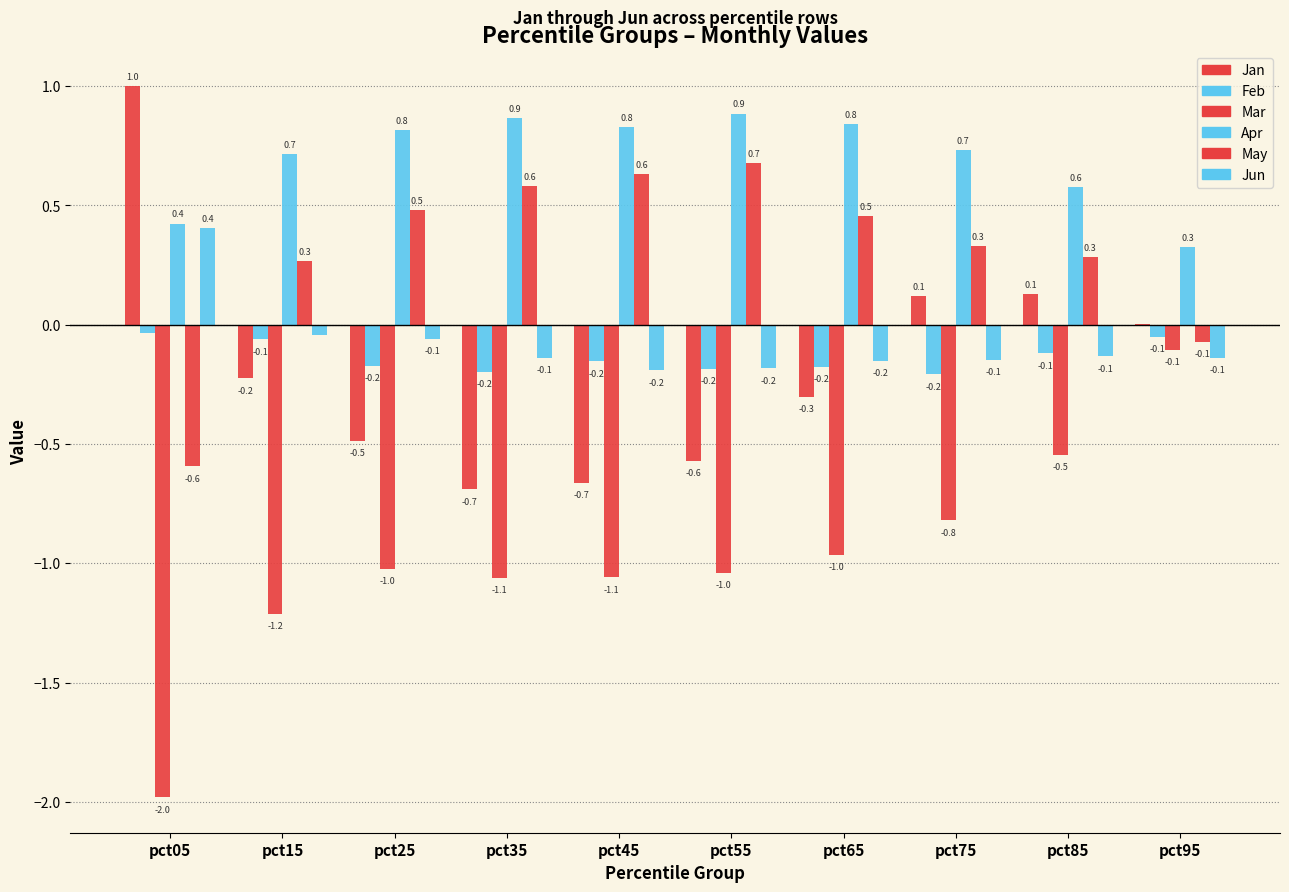

At which category is the sum across all series the highest?

pct85